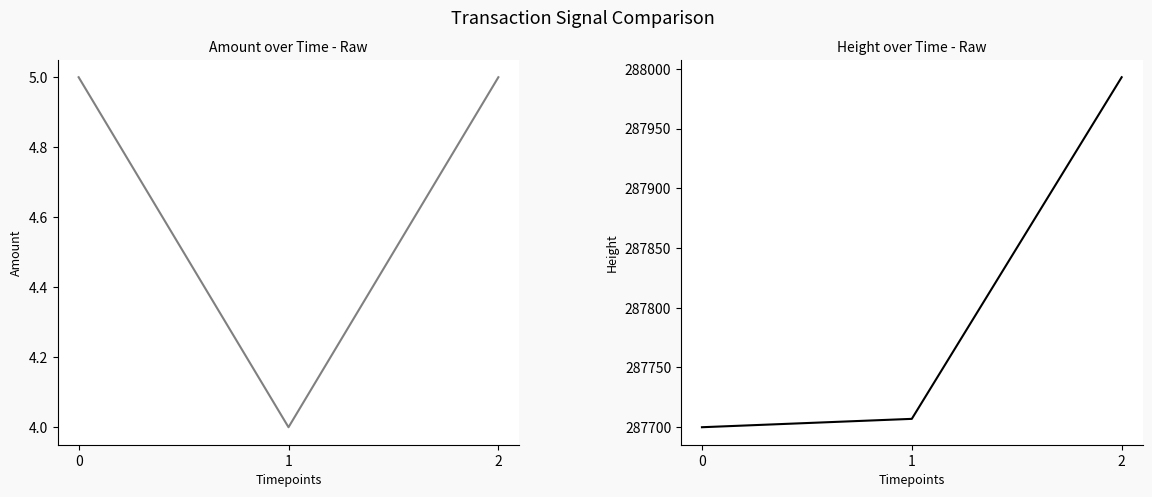

At which label does Amount reach its minimum?

1